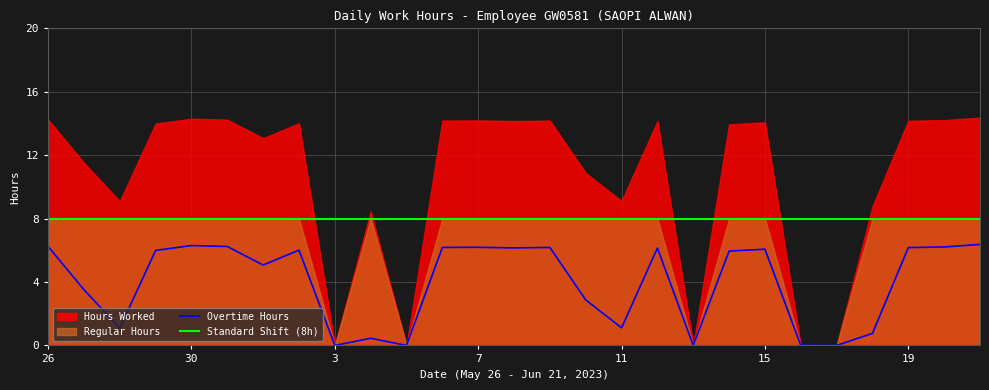

What is the lowest value of the Standard Shift (8h) series?

8.0